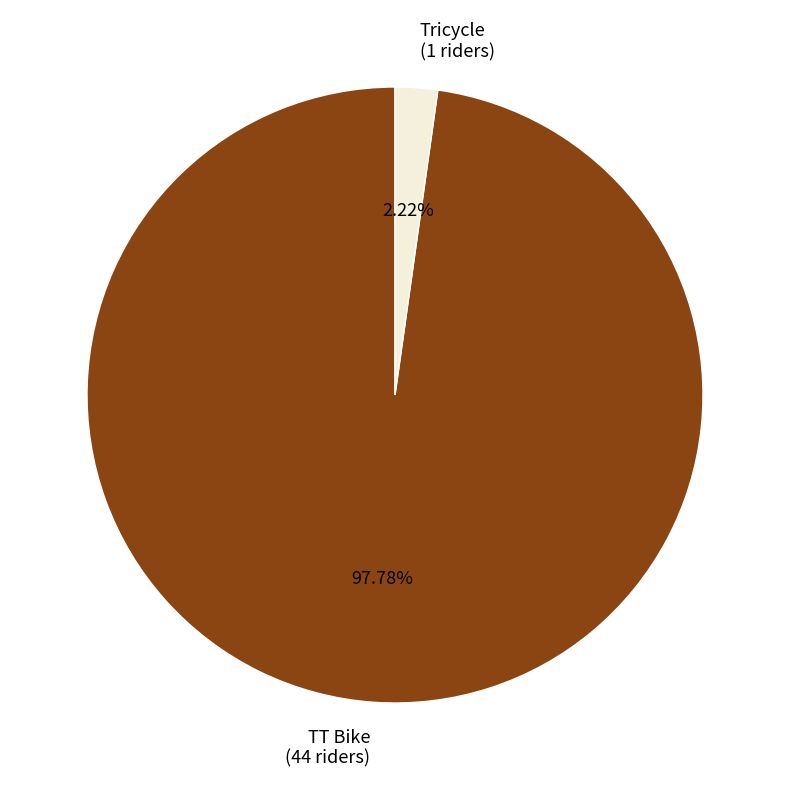

Which category has the biggest portion of the pie?

TT Bike